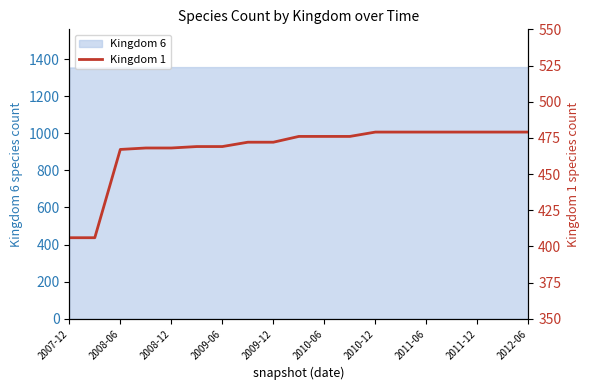

Does the chart display data point markers on the line(s)?

No